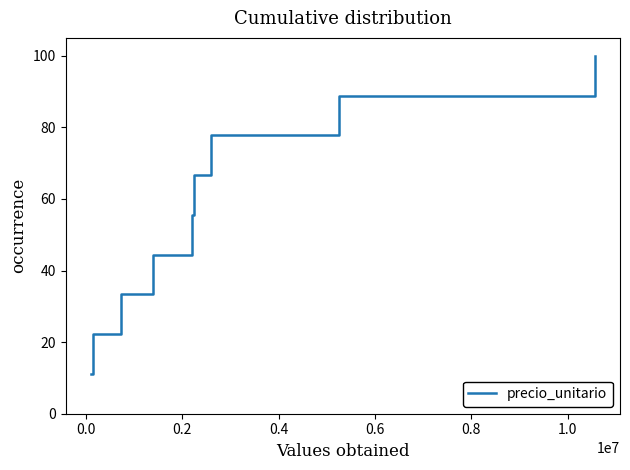

Is this an area chart (filled region under the line)?

No